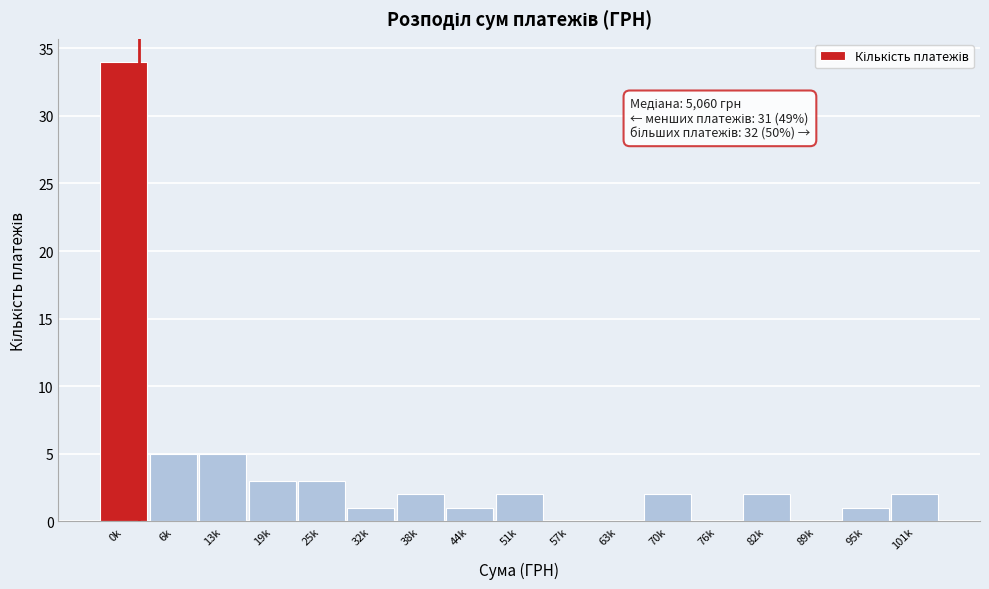

Reading left to right, extract all data points from this chart.

0k=34	6k=5	13k=5	19k=3	25k=3	32k=1	38k=2	44k=1	51k=2	57k=0	63k=0	70k=2	76k=0	82k=2	89k=0	95k=1	101k=2